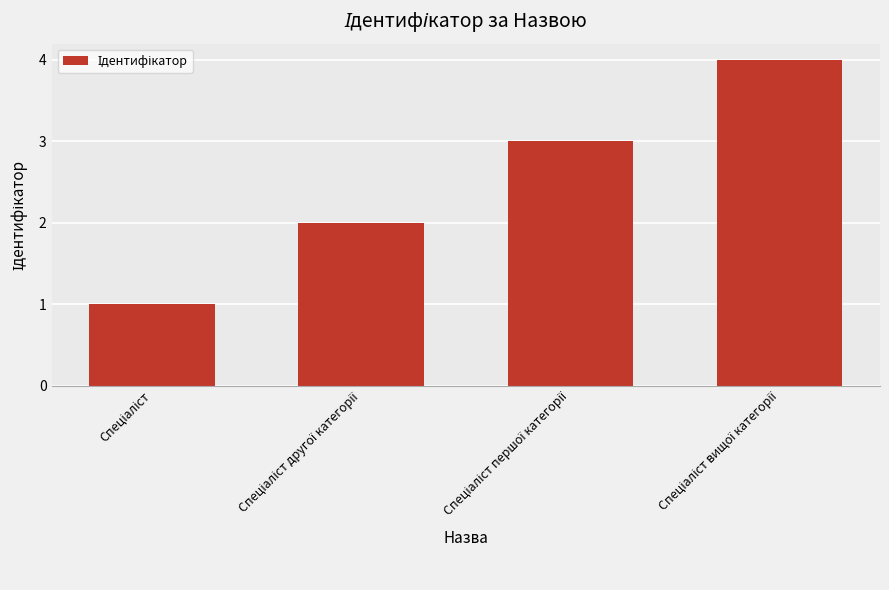

How many distinct data groups are displayed?

1